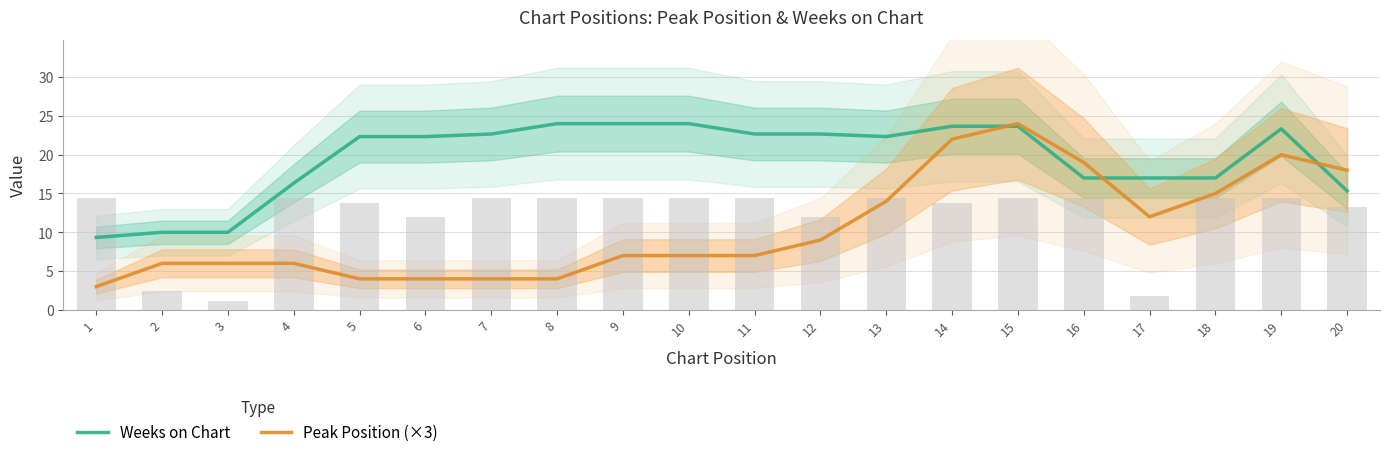

What is the value of the Peak Position (×3) bar at the 19th from the left?

20.0